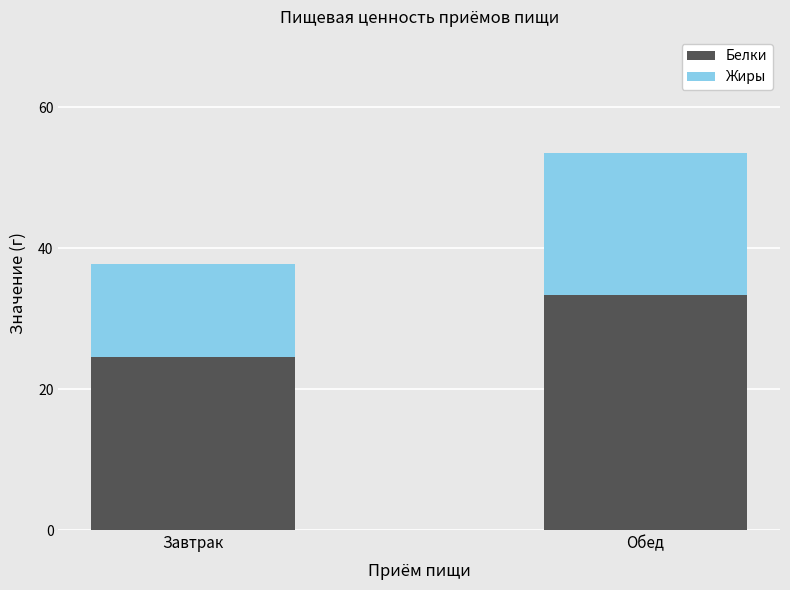

At which label does Белки reach its minimum?

Завтрак